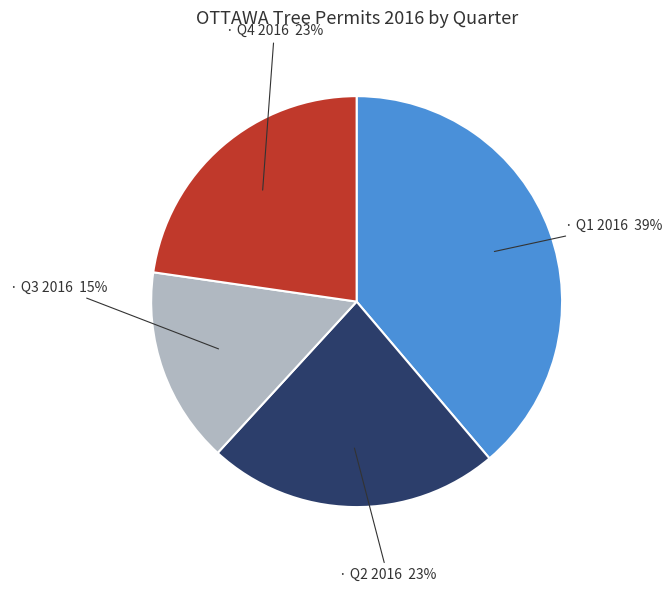

To the nearest percent, what is the average slice percentage?

25%